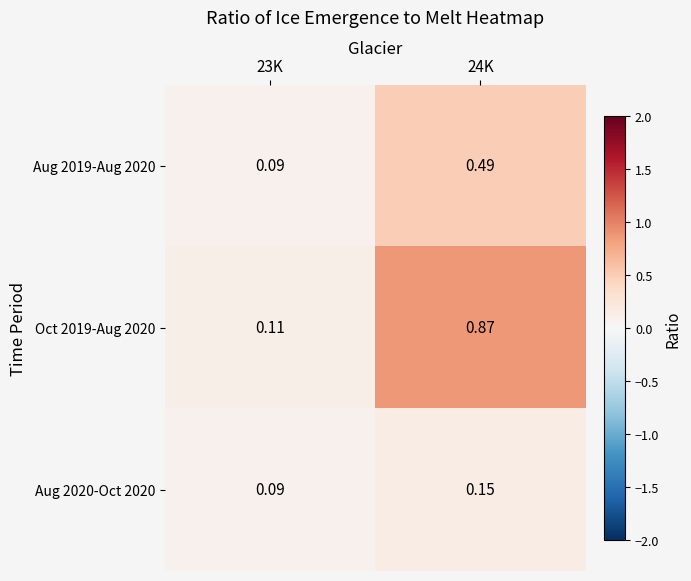

At which category does the chart reach its peak across all series?

24K